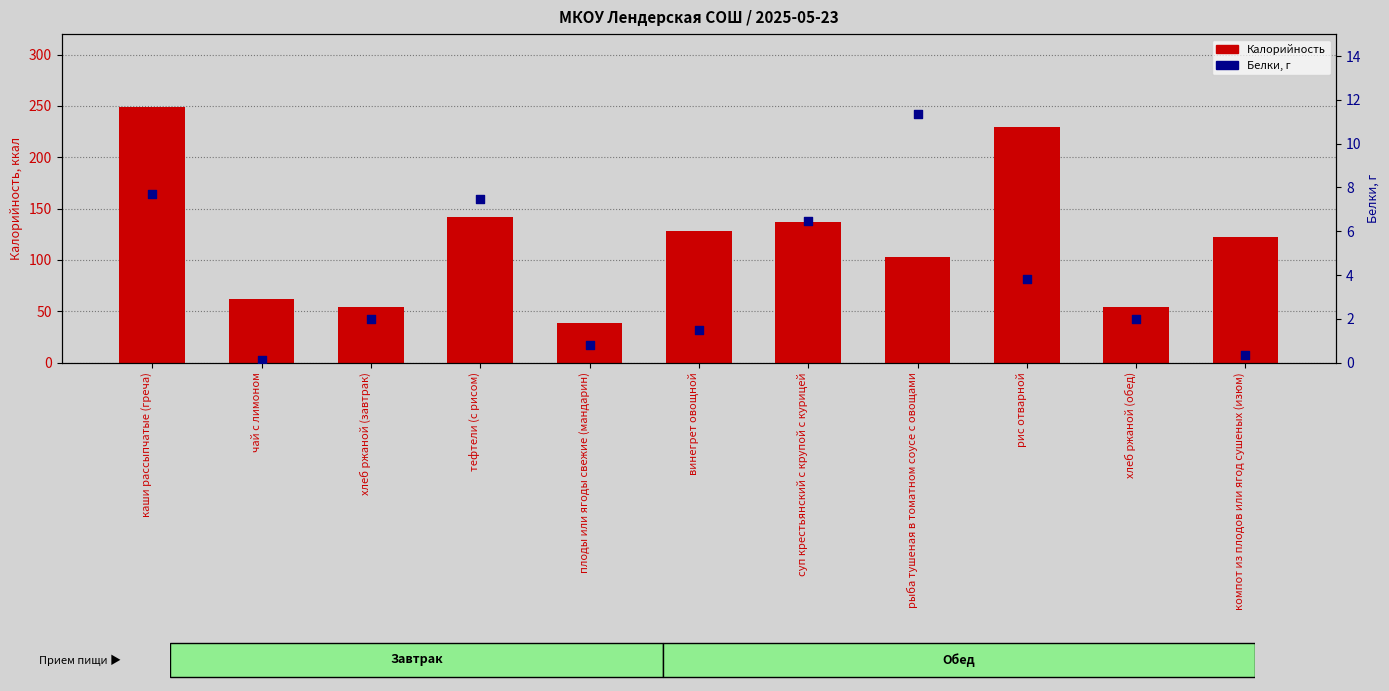

Is the value of Белки, г at рис отварной greater than the value of Калорийность at тефтели (с рисом)?

No